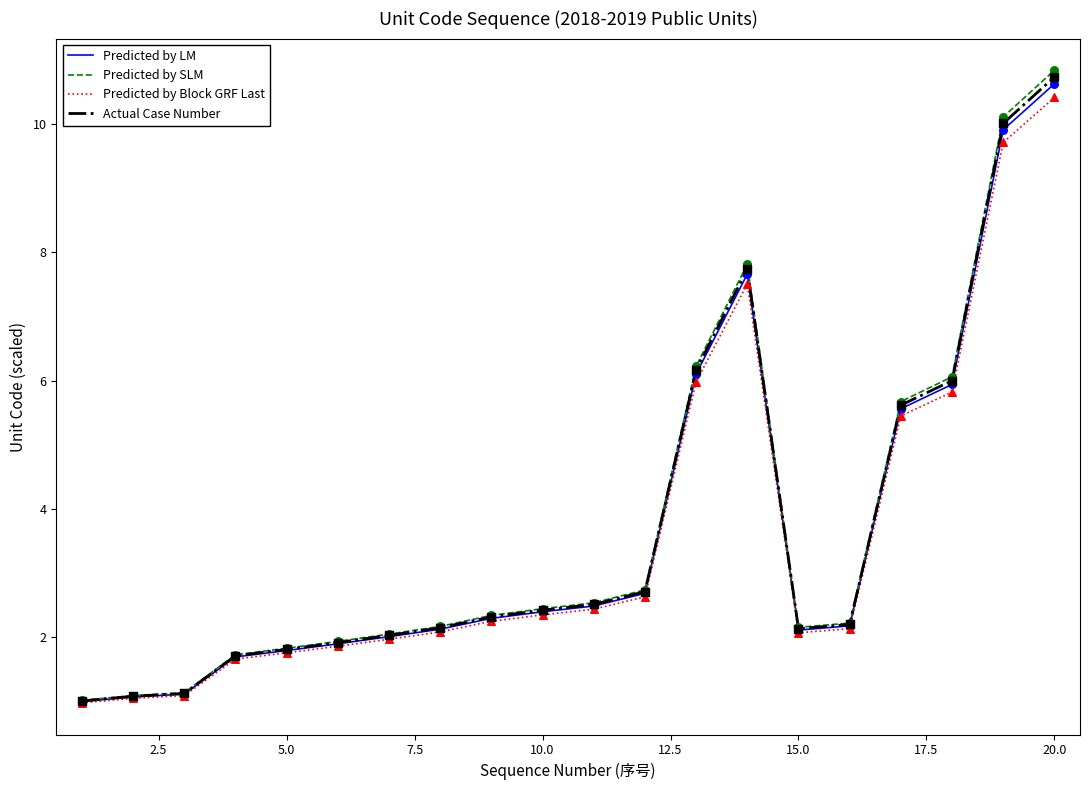

Which series has the widest spread of values?

Predicted by SLM